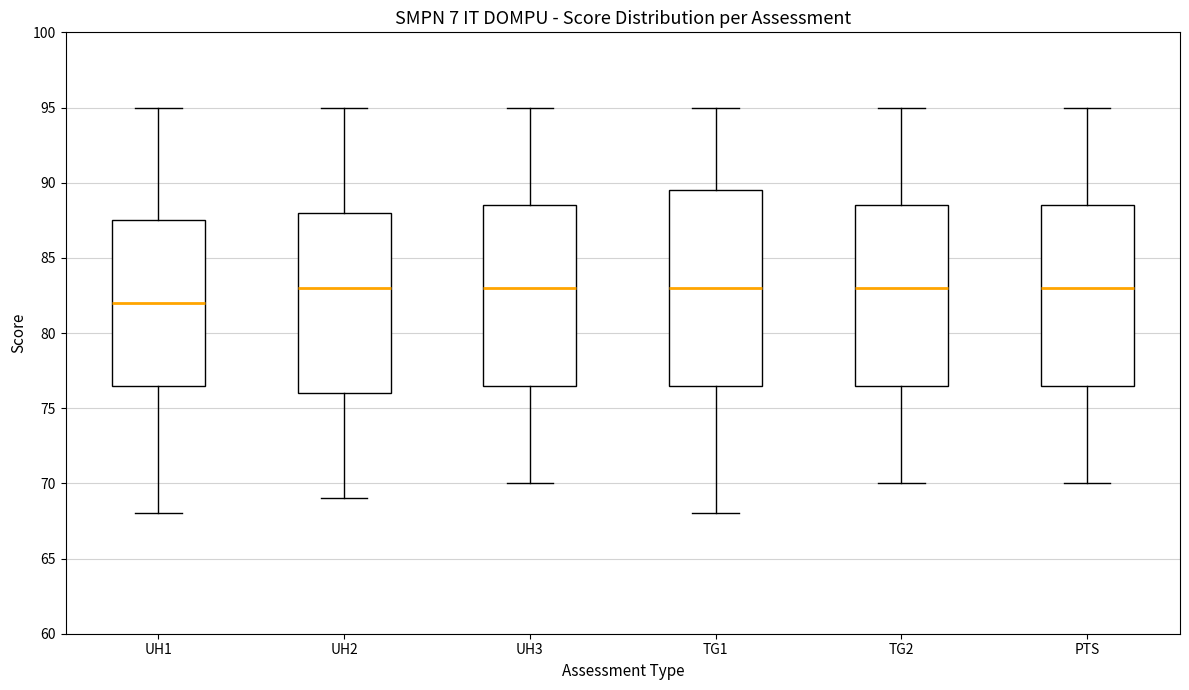

Comparing the boxes themselves (not the whiskers), which one is the tallest?

TG1